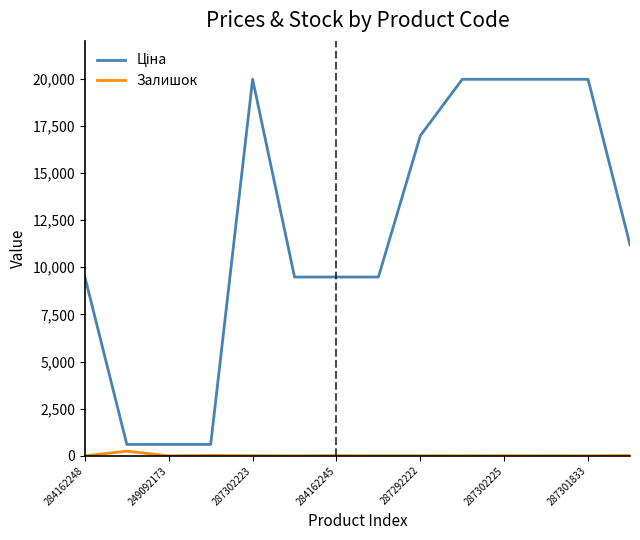

What is the greatest value displayed?

19964.2